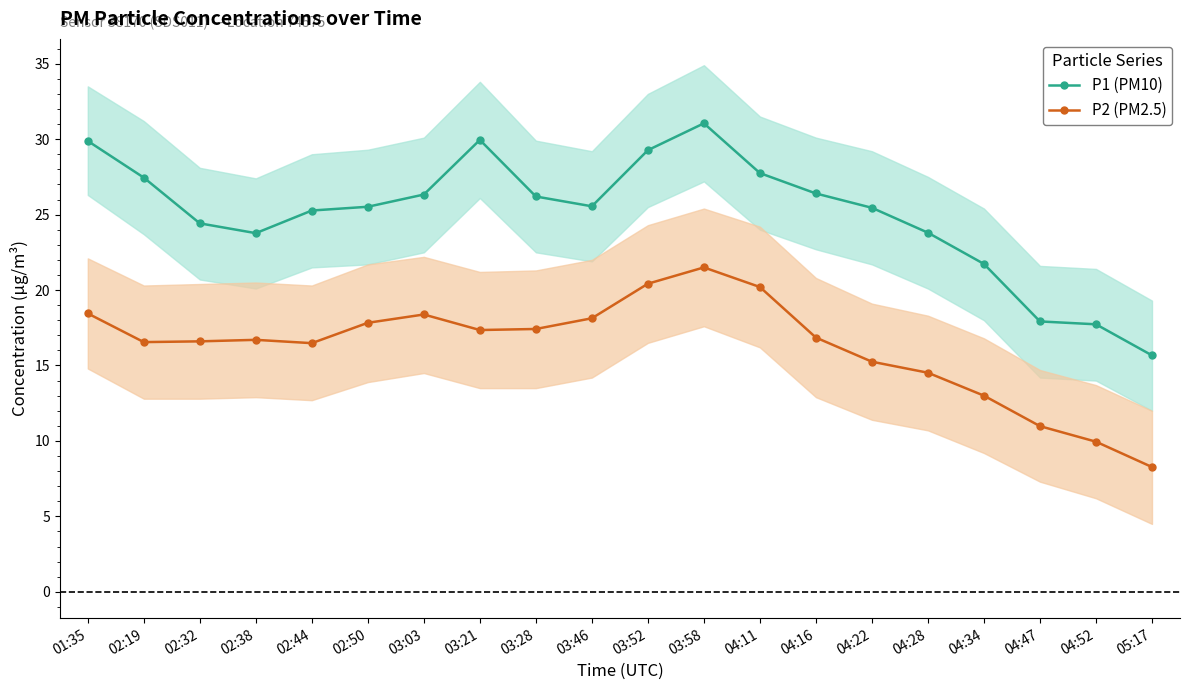

What is the maximum value shown in the chart?

31.1